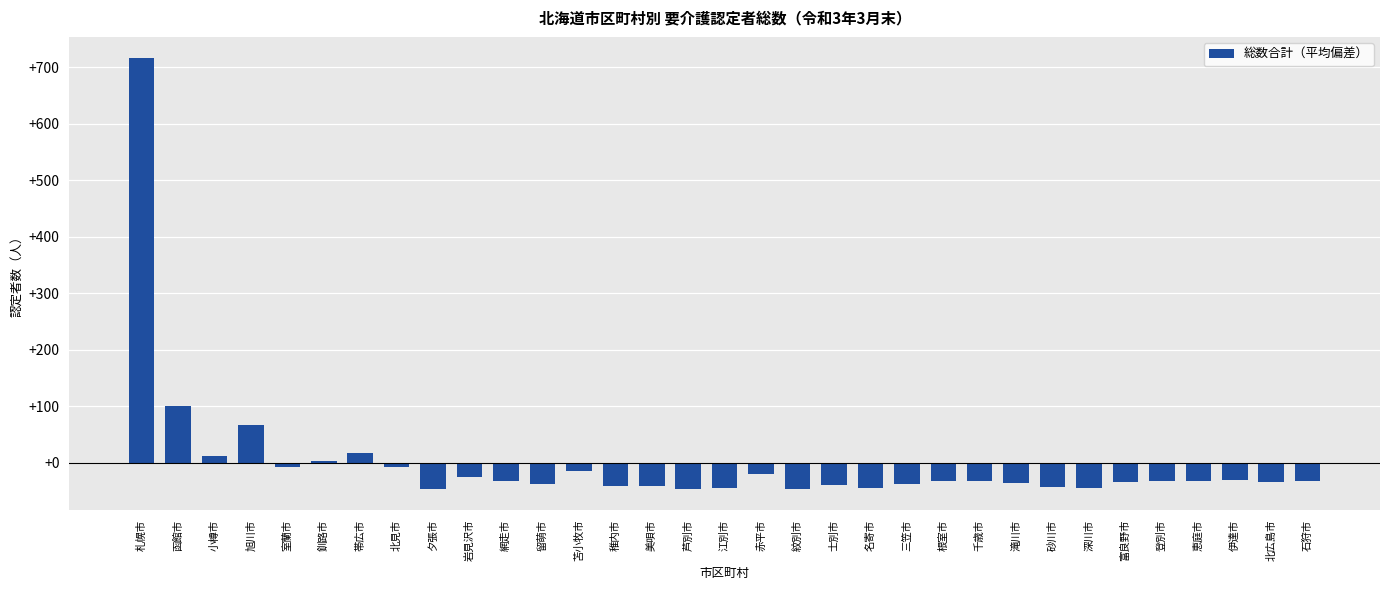

What is the value of the 19th bar from the left?

-45.8